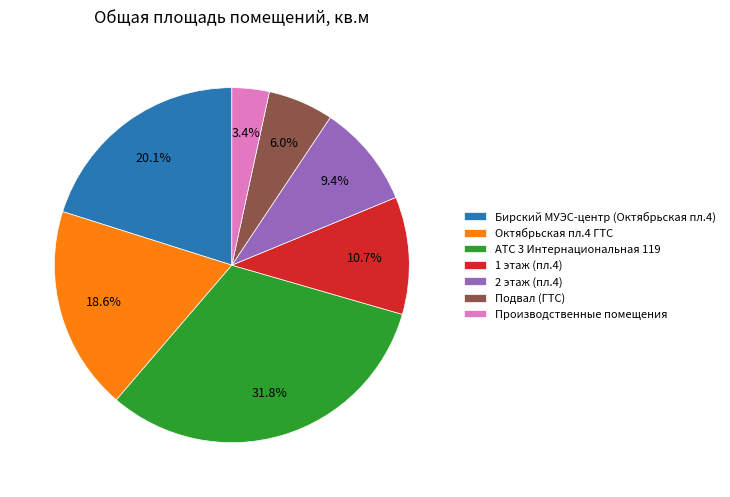

What portion of the pie excludes Подвал (ГТС)?

94.0%